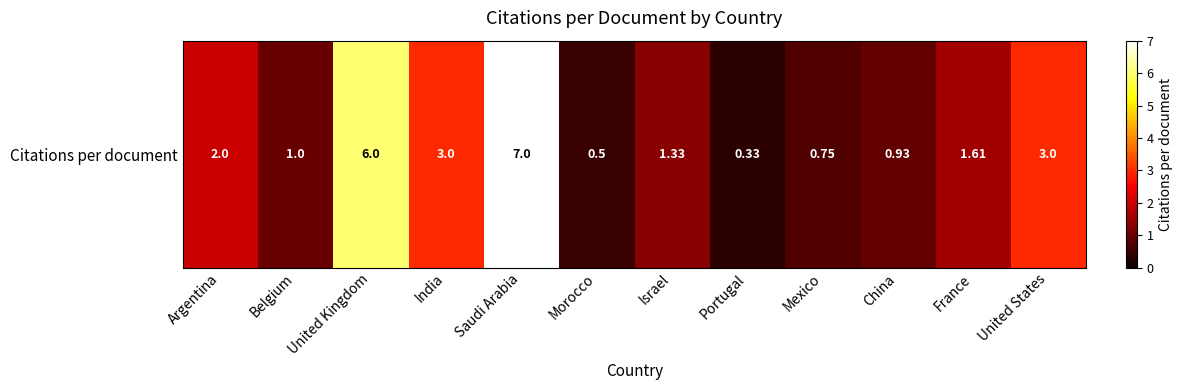

At which label does the data first exceed 1?

Argentina